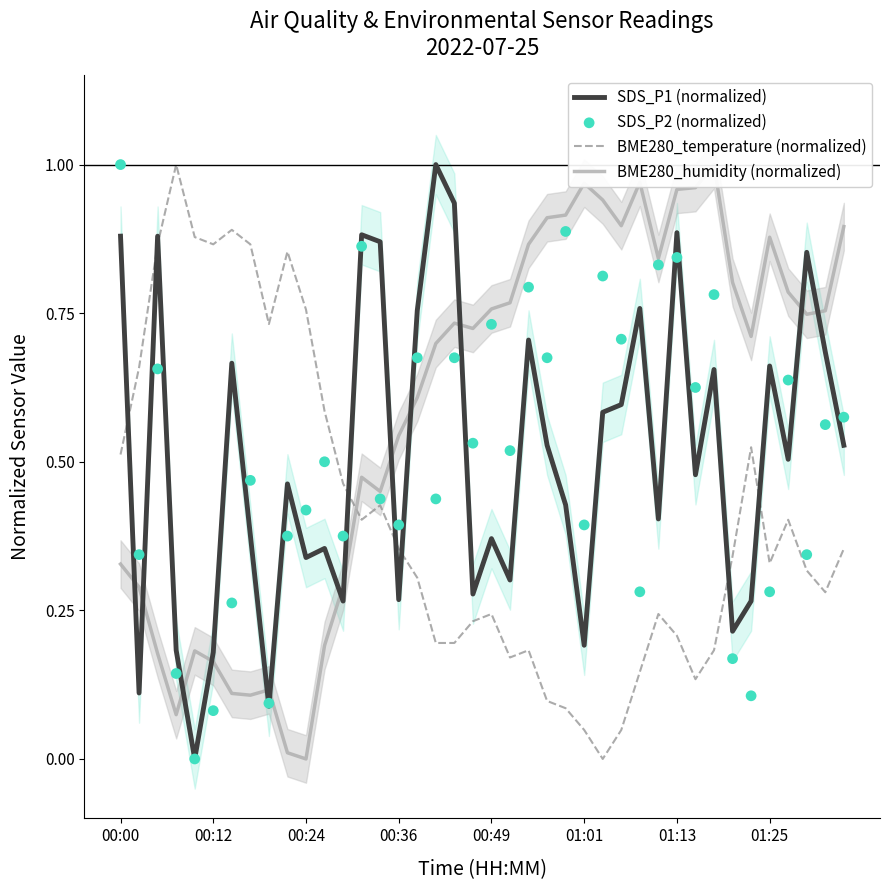

Which series has the widest spread of Y values?

SDS_P1 (normalized)